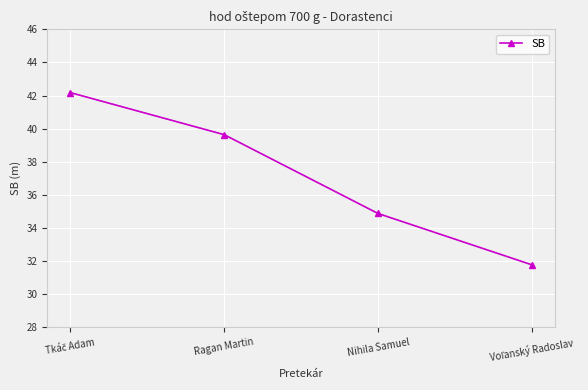

What is the minimum value shown in the chart?

31.8